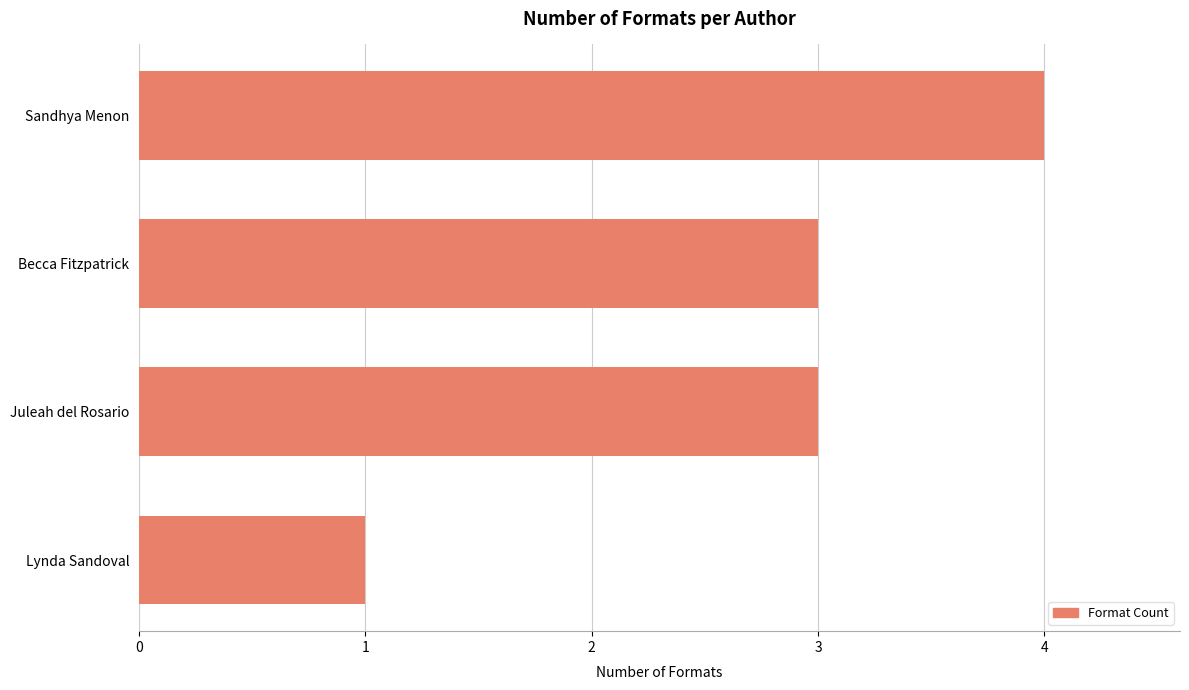

What is the change in value from Lynda Sandoval to Becca Fitzpatrick?

+2